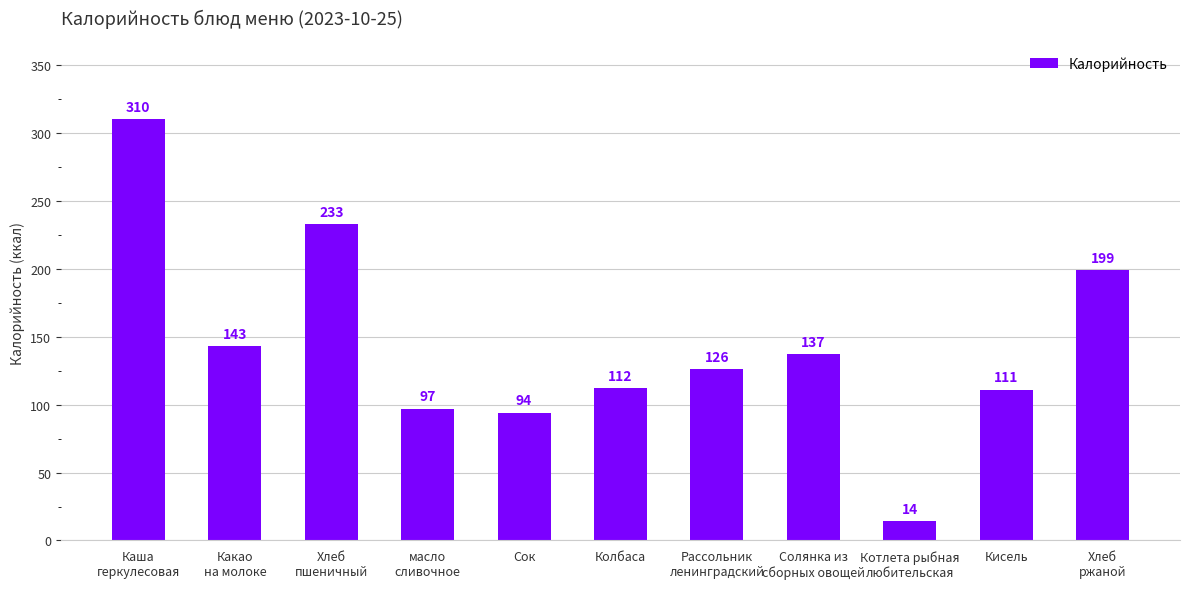

List the labels in order of value, smallest first.

Котлета рыбная
любительская, Сок, масло
сливочное, Кисель, Колбаса, Рассольник
ленинградский, Солянка из
сборных овощей, Какао
на молоке, Хлеб
ржаной, Хлеб
пшеничный, Каша
геркулесовая